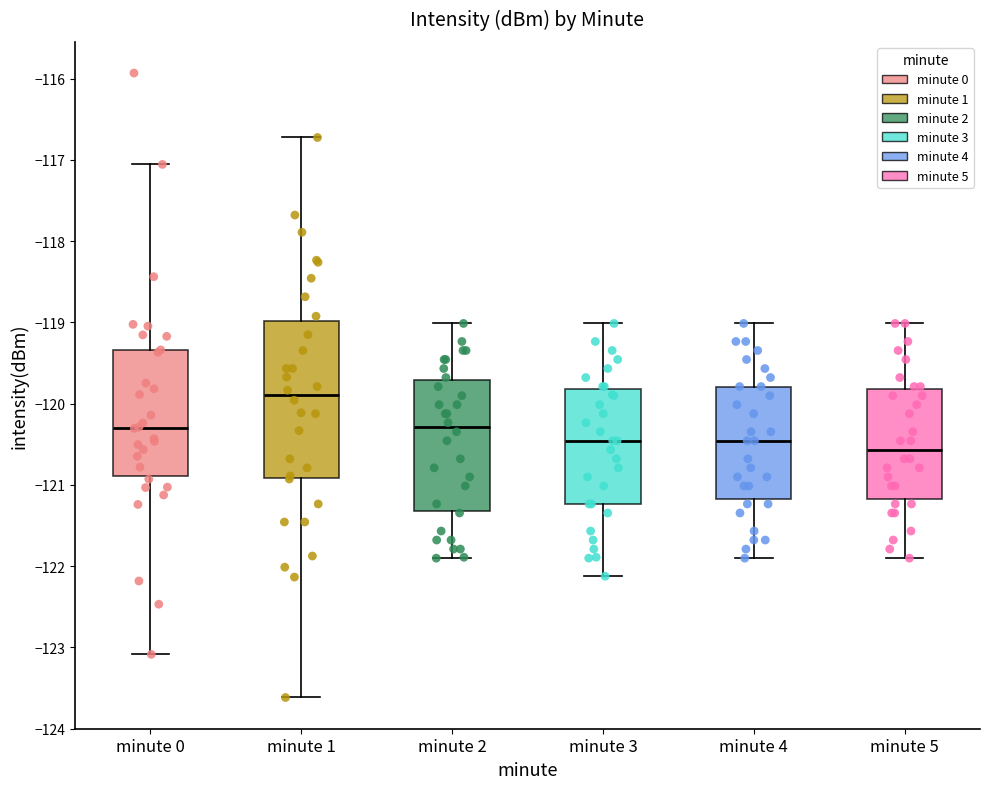

Comparing the boxes themselves (not the whiskers), which one is the tallest?

minute 1